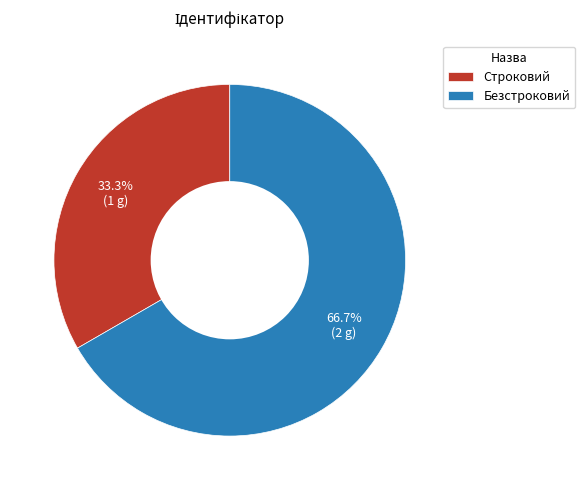

Which has a higher value, Строковий or Безстроковий?

Безстроковий